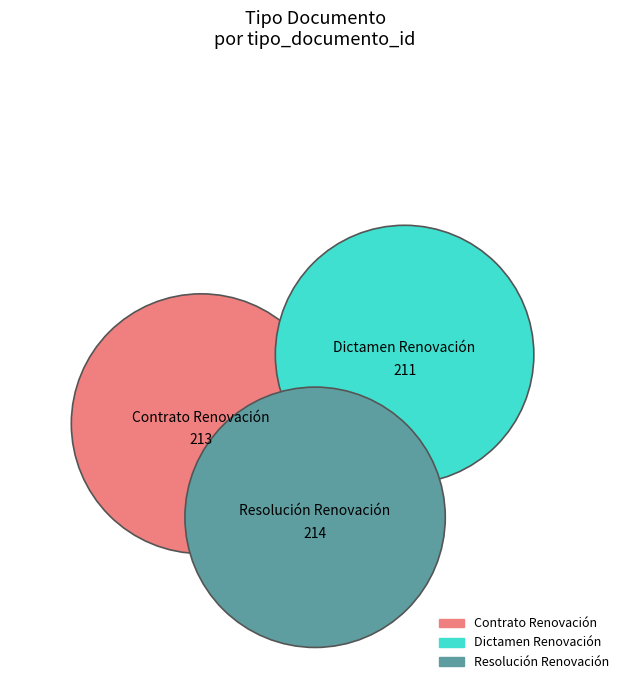

Rank the categories by value from highest to lowest.

Resolución Renovación, Contrato Renovación, Dictamen Renovación